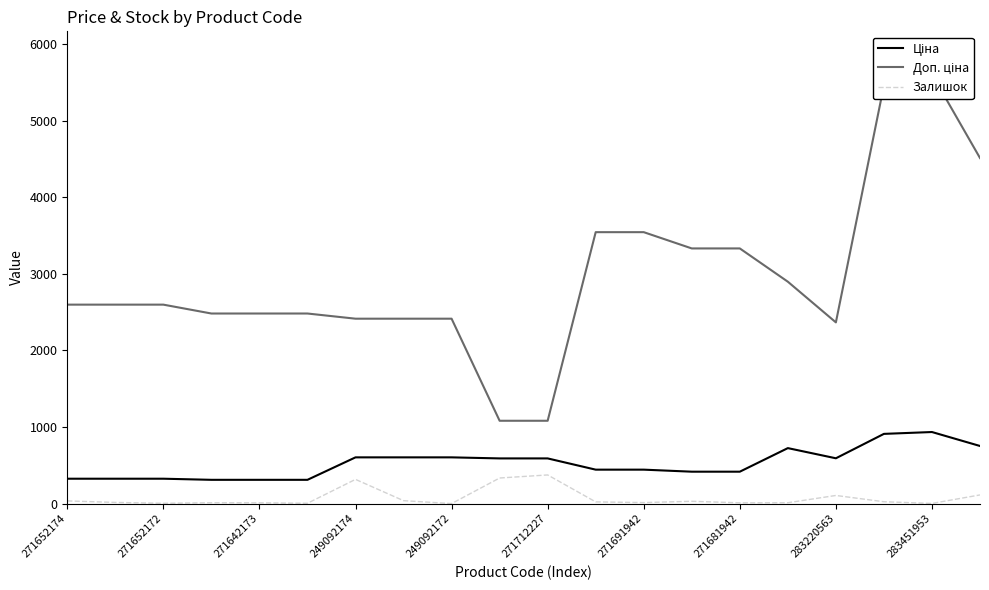

The Ціна series shows 1392.9 at 283451953. True or false?

False